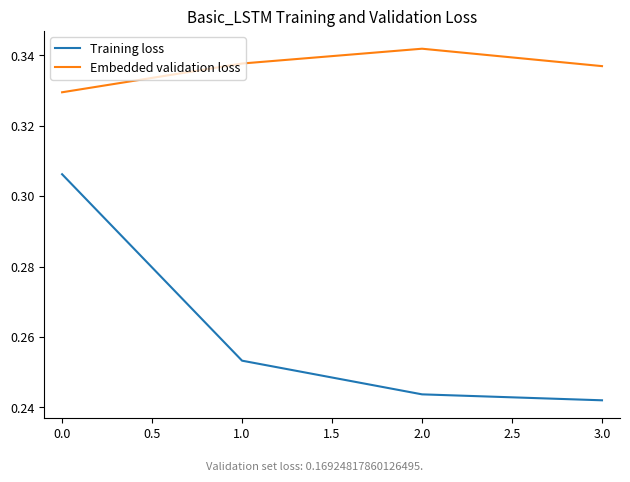

Which series has the largest range (max minus min)?

Training loss